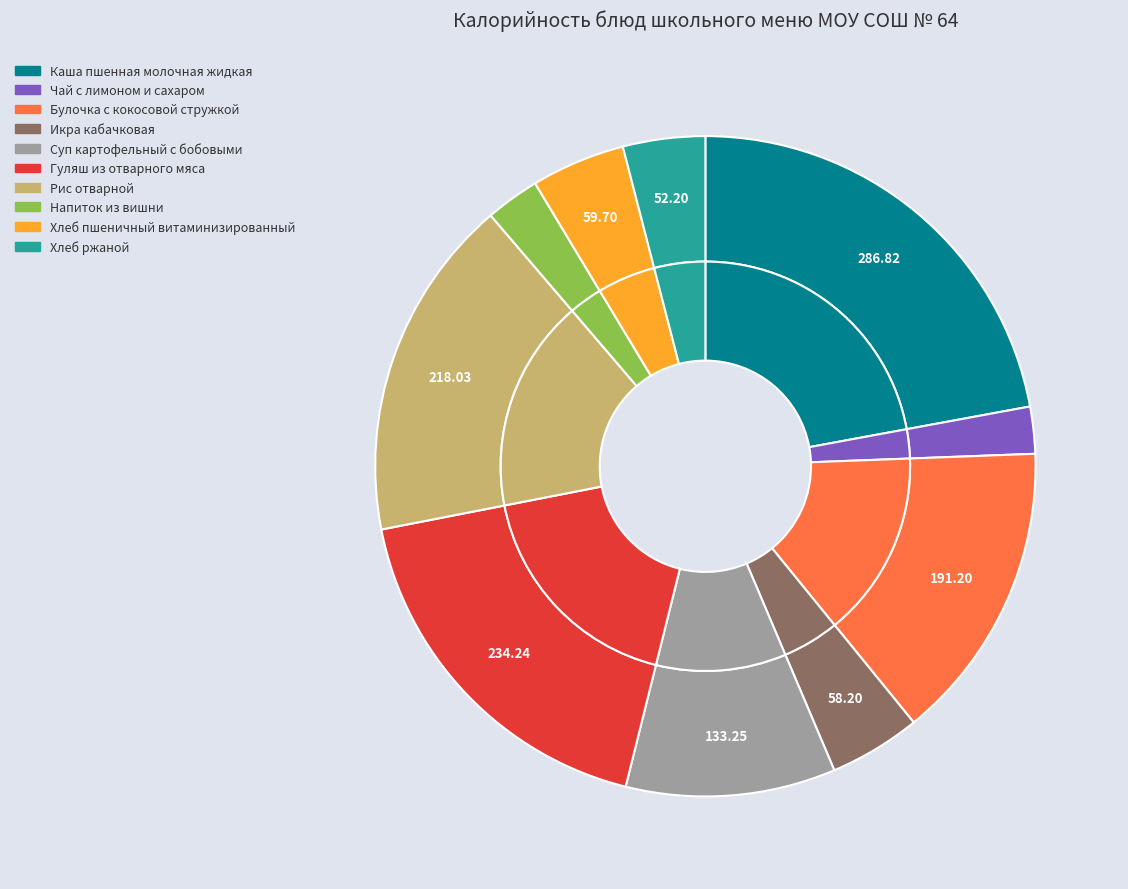

How many segments does this pie chart have?

10